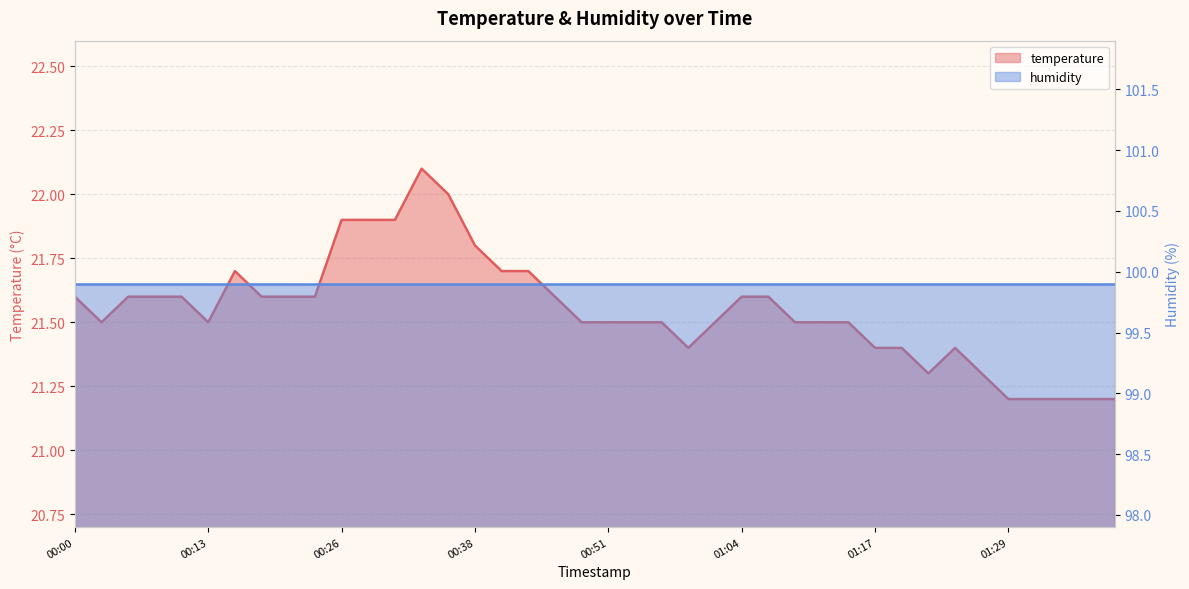

What is the change in value from 01:06 to 01:29?

-0.4